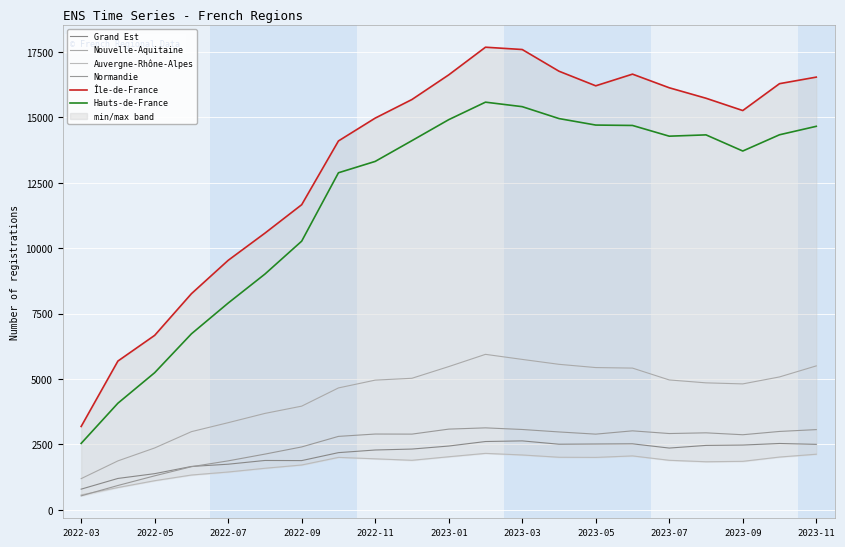

What are all the series names shown in the legend?

Grand Est, Nouvelle-Aquitaine, Auvergne-Rhône-Alpes, Normandie, Île-de-France, Hauts-de-France